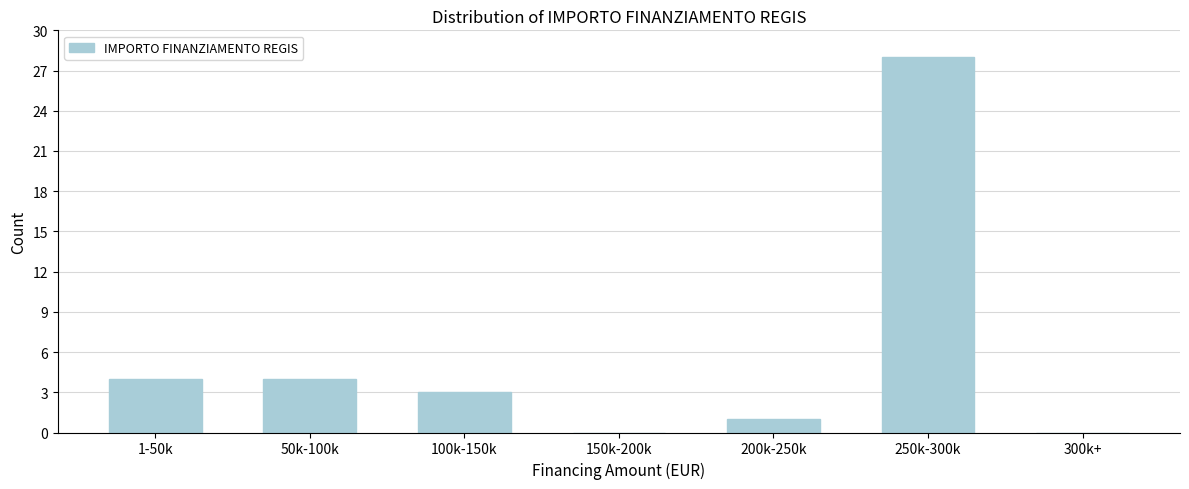

Reading left to right, what are all the values shown in this chart?

1-50k=4	50k-100k=4	100k-150k=3	150k-200k=0	200k-250k=1	250k-300k=28	300k+=0